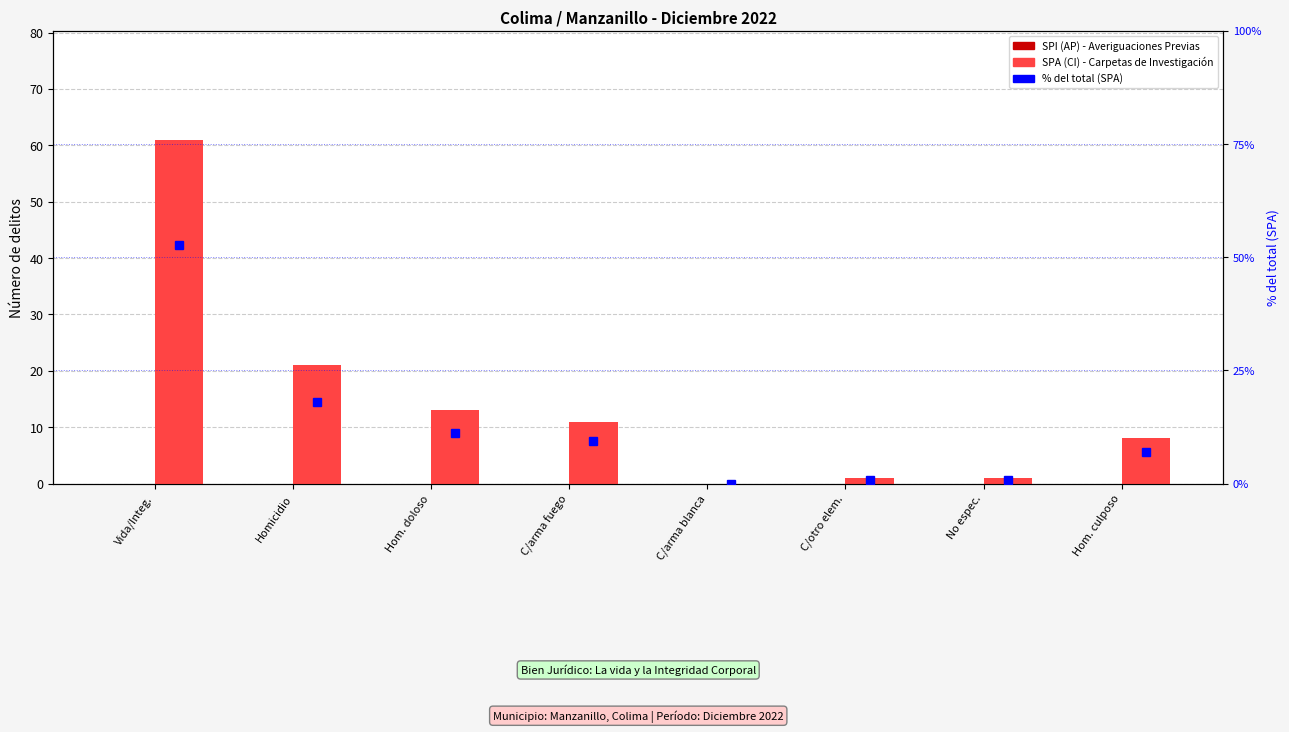

At which label is SPI (AP) closest to 0?

Vida/Integ.